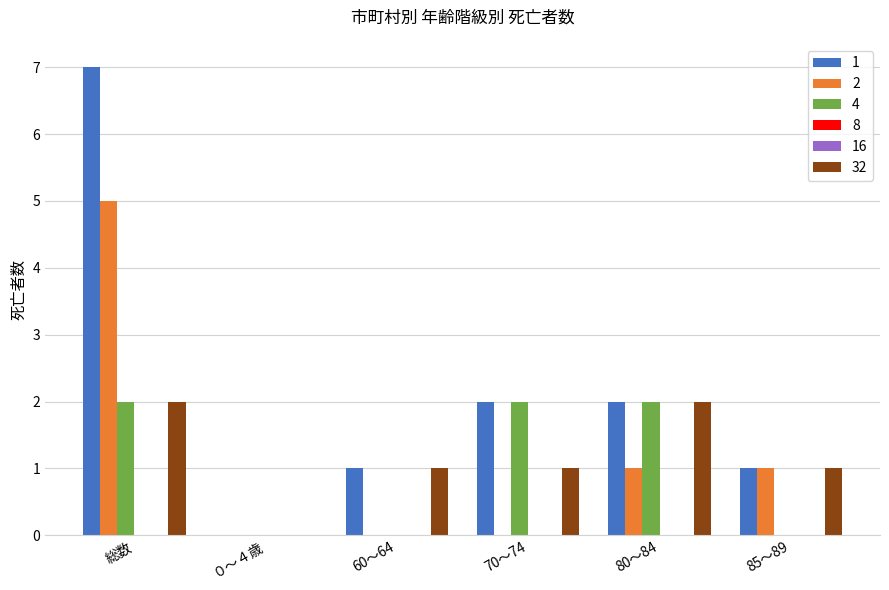

What position from the right is 70～74?

3